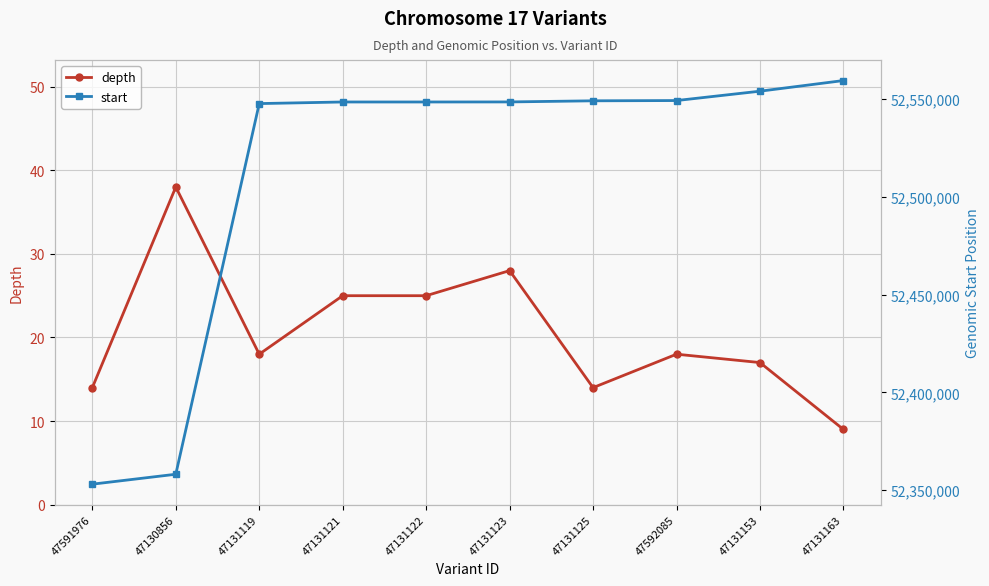

Reading left to right, transcribe all the data shown in this chart.

depth: 47591976=14	47130856=38	47131119=18	47131121=25	47131122=25	47131123=28	47131125=14	47592085=18	47131153=17	47131163=9
start: 47591976=52353111	47130856=52358186	47131119=52547727	47131121=52548546	47131122=52548547	47131123=52548572	47131125=52549145	47592085=52549280	47131153=52554065	47131163=52559502